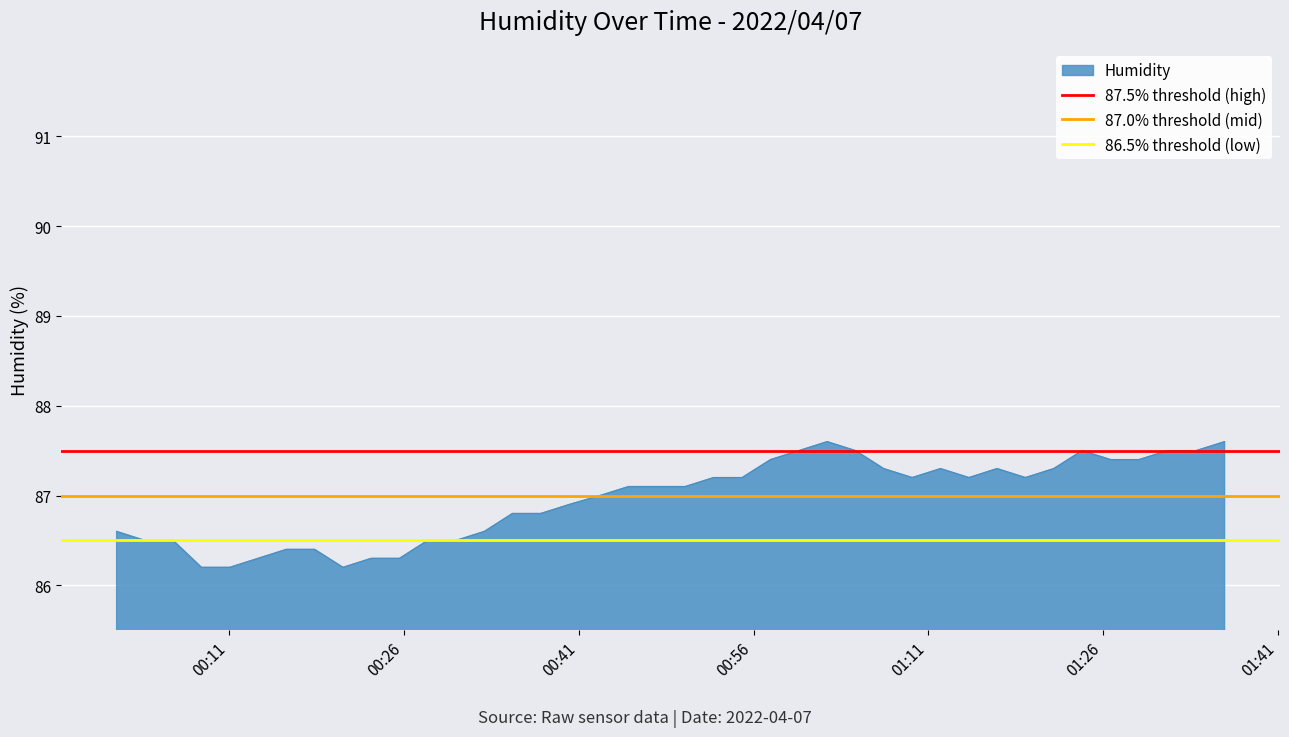

What is the minimum value for 87.5% threshold (high)?

87.5